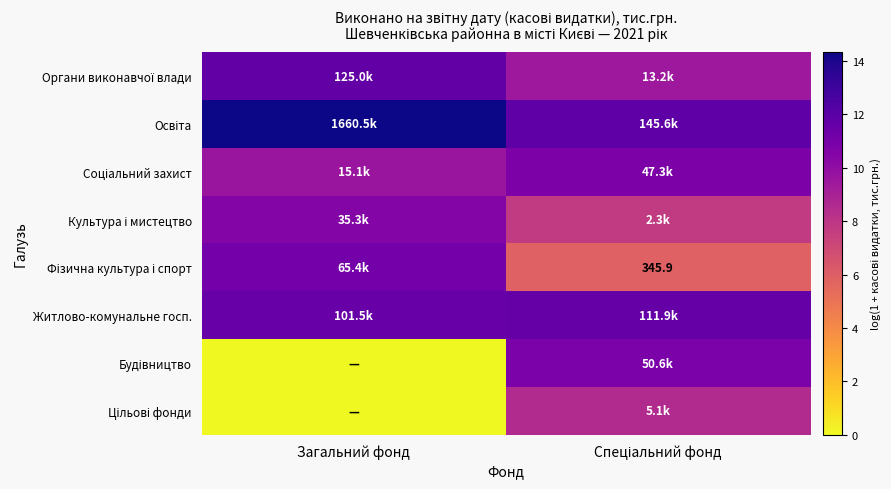

True or false: Органи виконавчої влади has a value of 7.8 at Загальний фонд.

False